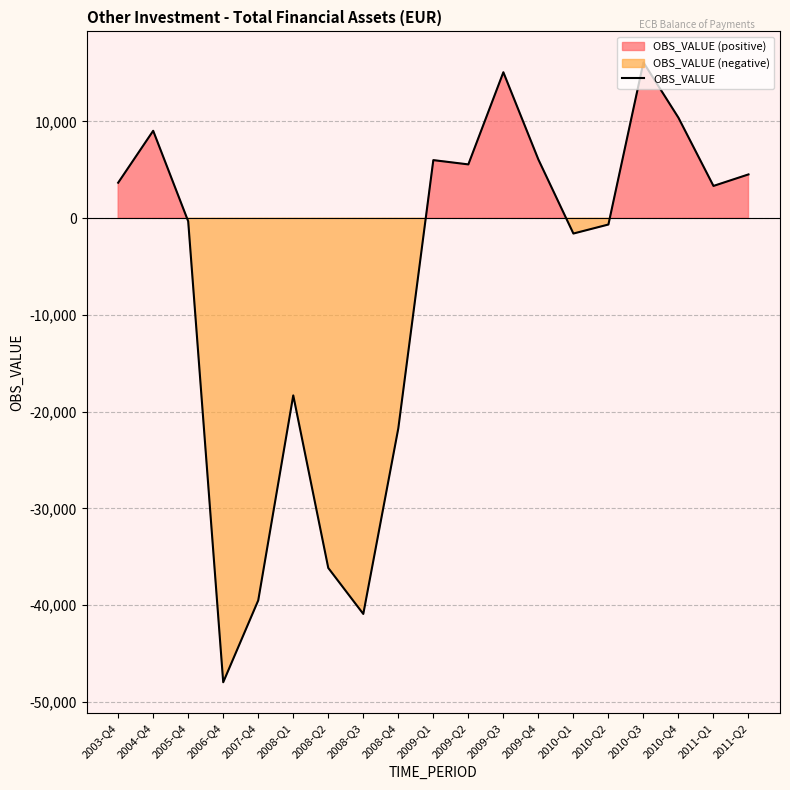

List the labels in order of value, largest first.

2010-Q3, 2009-Q3, 2010-Q4, 2004-Q4, 2009-Q4, 2009-Q1, 2009-Q2, 2011-Q2, 2003-Q4, 2011-Q1, 2005-Q4, 2010-Q2, 2010-Q1, 2008-Q1, 2008-Q4, 2008-Q2, 2007-Q4, 2008-Q3, 2006-Q4